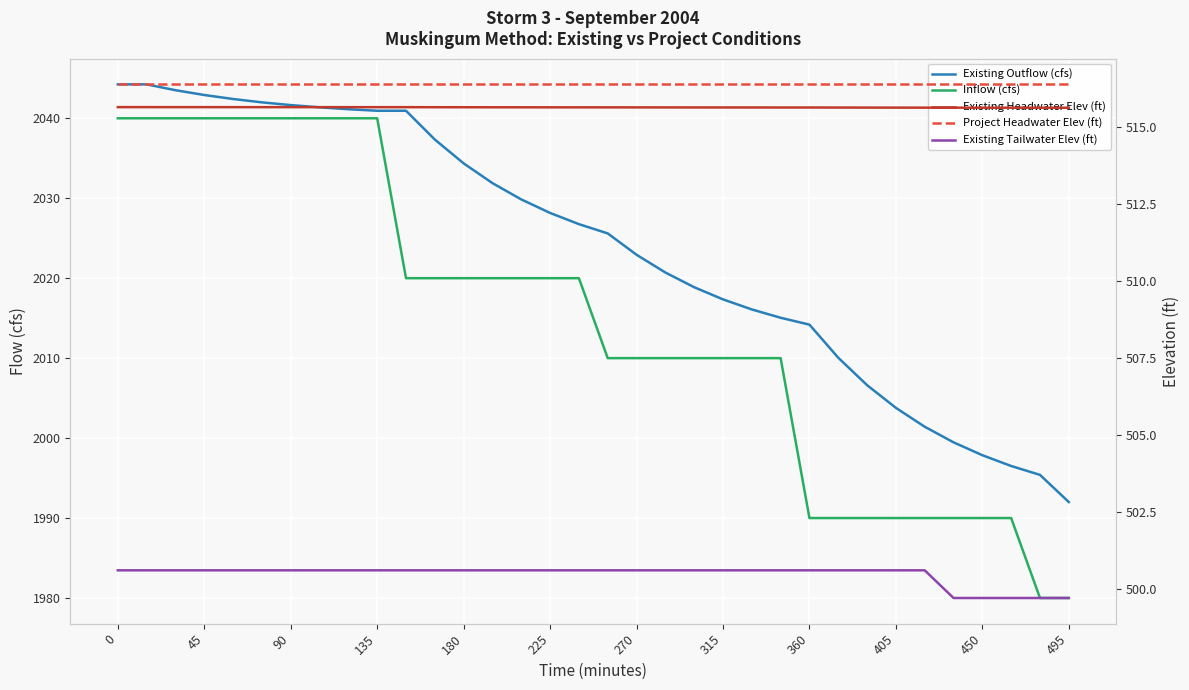

How many Existing Tailwater Elev (ft) values are between 500 and 501?

29